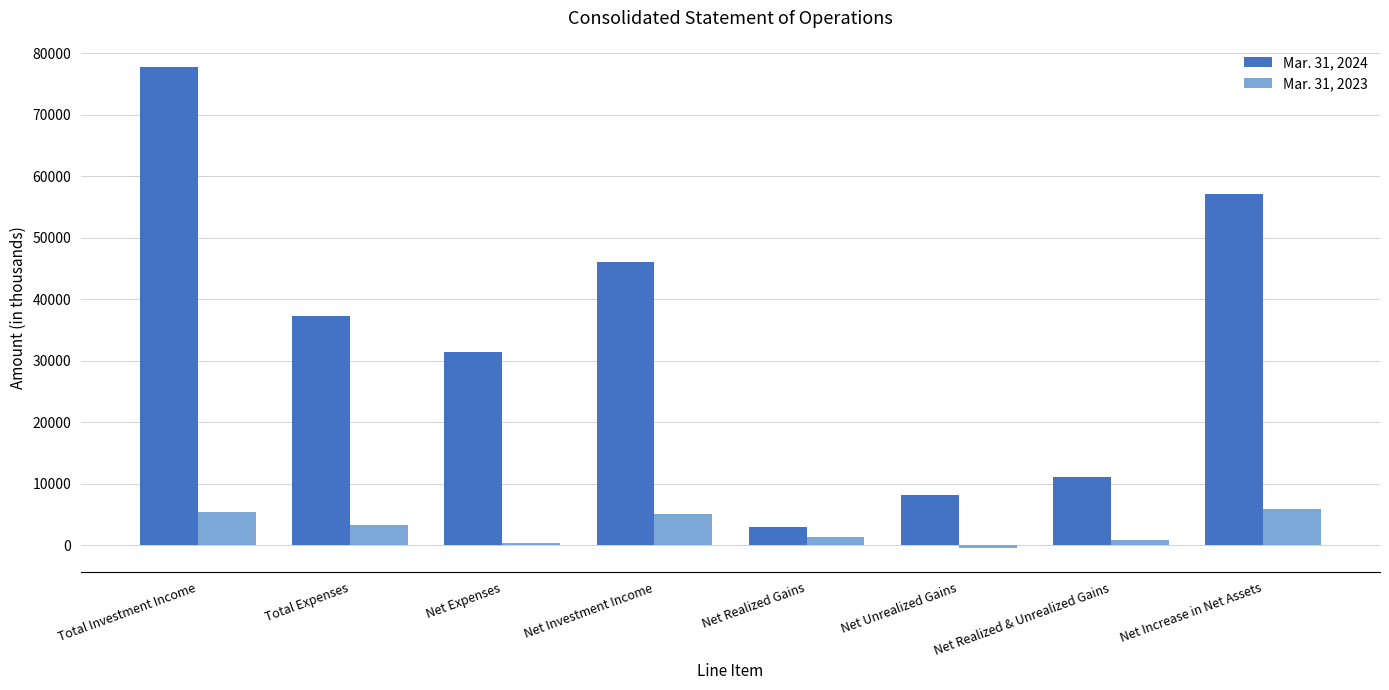

What is the label of the 1st bar from the left?

Total Investment Income